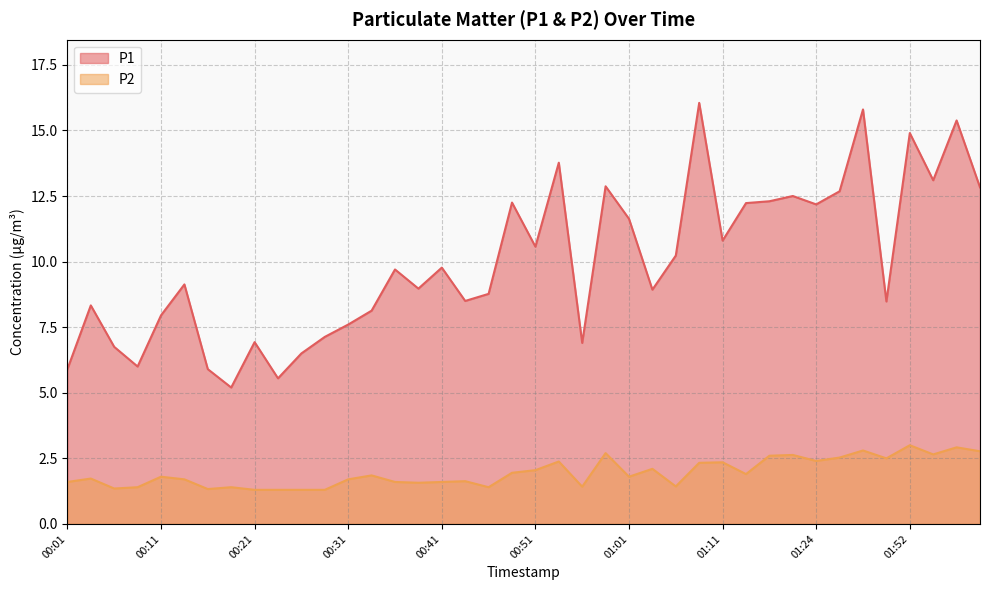

What is the maximum value shown in the chart?

16.1